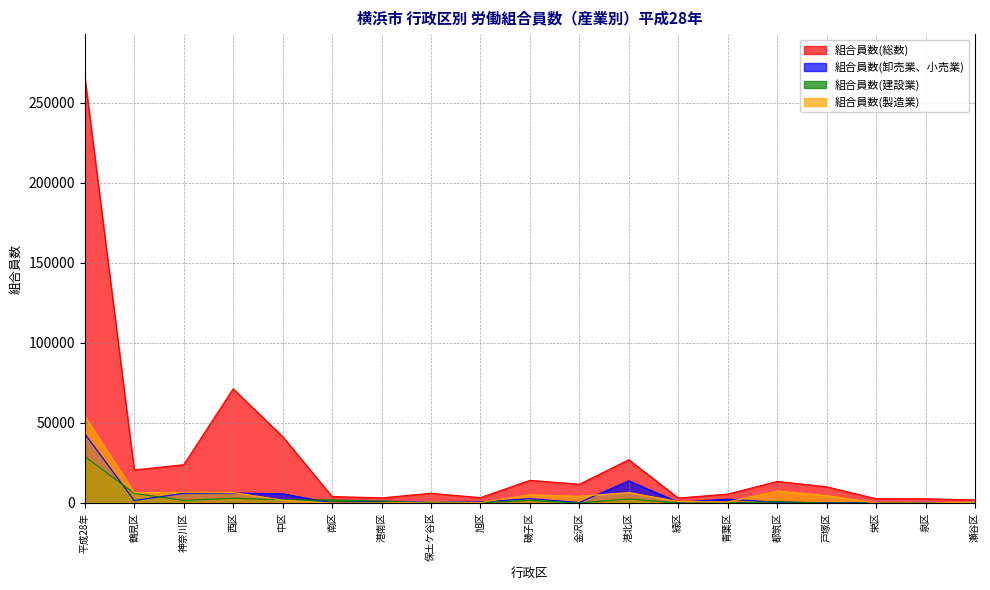

Is it true that 組合員数(製造業) equals 387 at 青葉区?

False